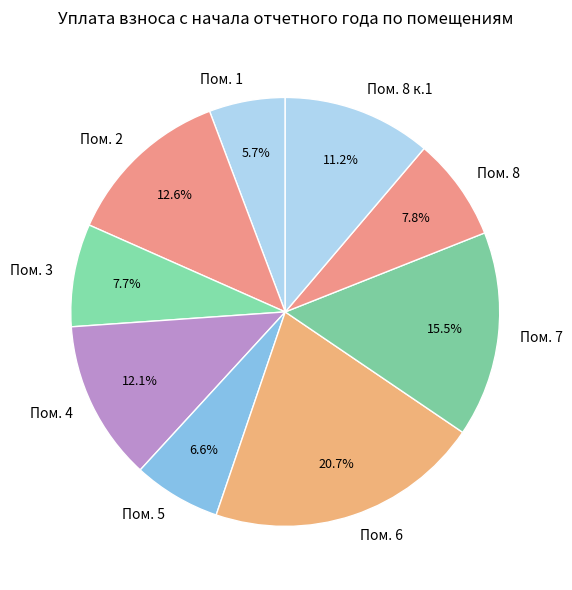

How many slices are in this pie chart?

9